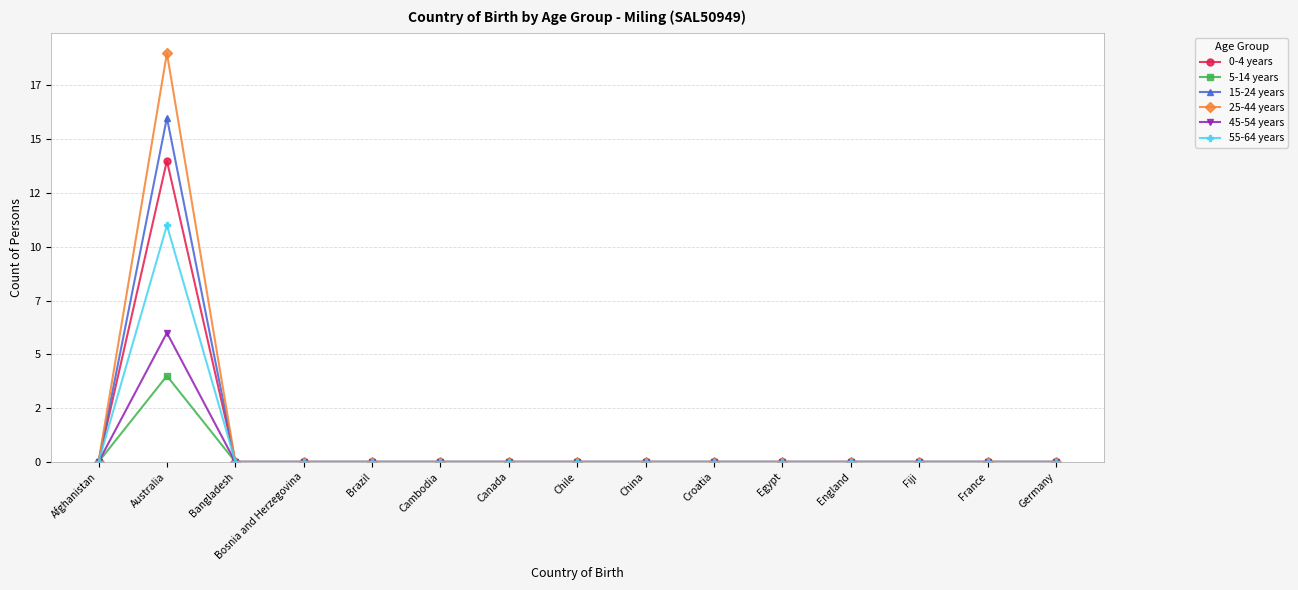

What is the average value of the 0-4 years series?

1